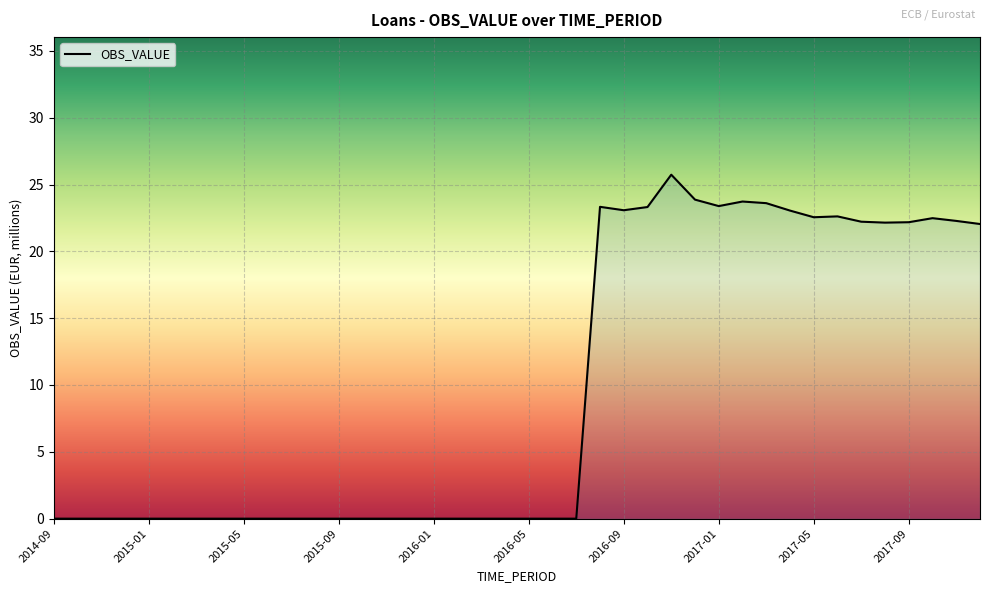

What is the greatest value displayed?

25.7